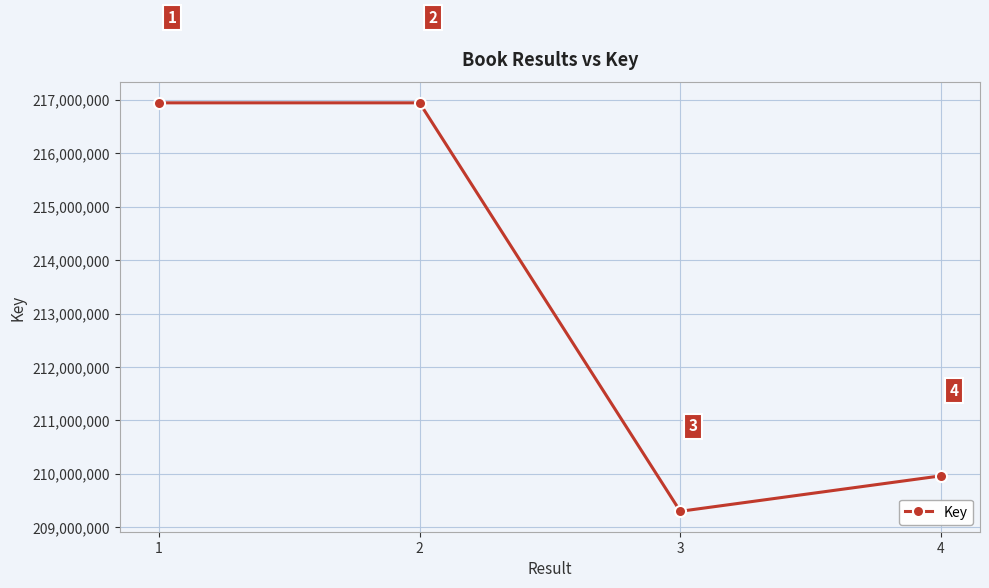

Where is the data nearest to the value 213122057?

4